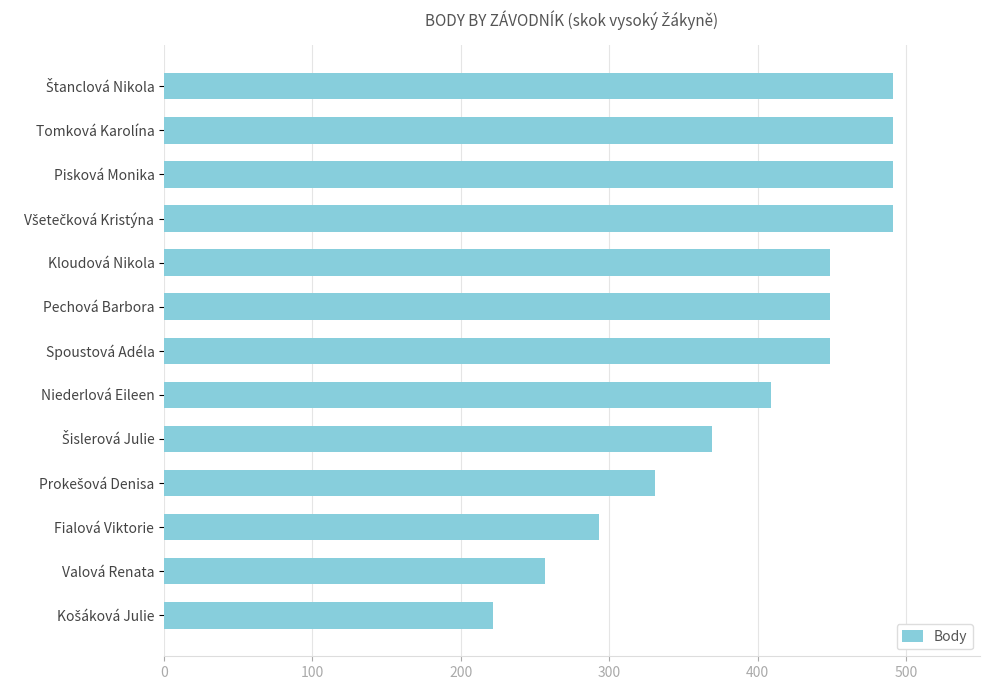

The value at Tomková Karolína is 862. True or false?

False